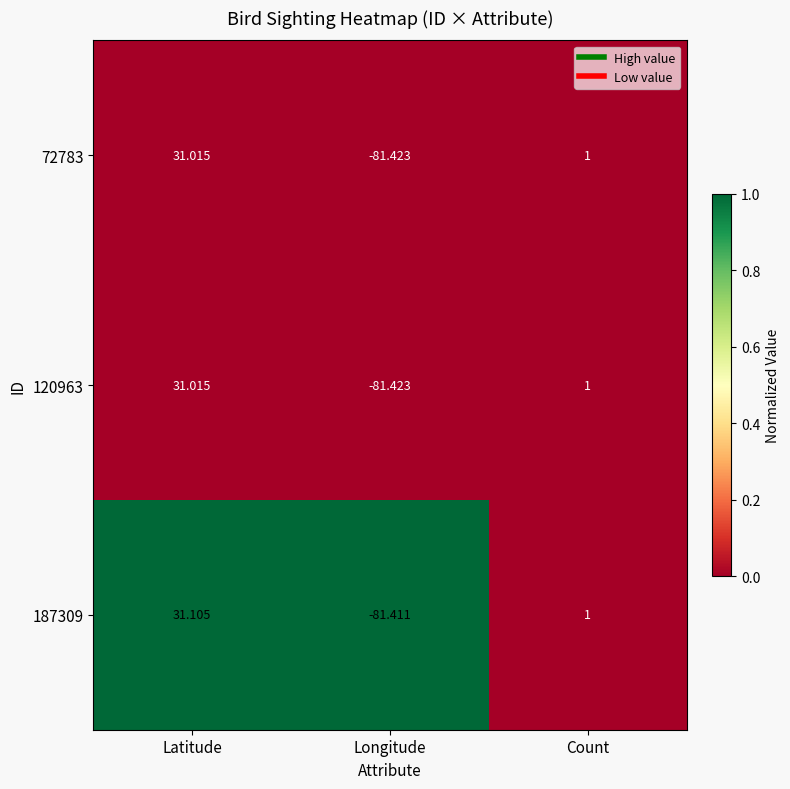

What is the difference between the highest and lowest values at Latitude?

0.1